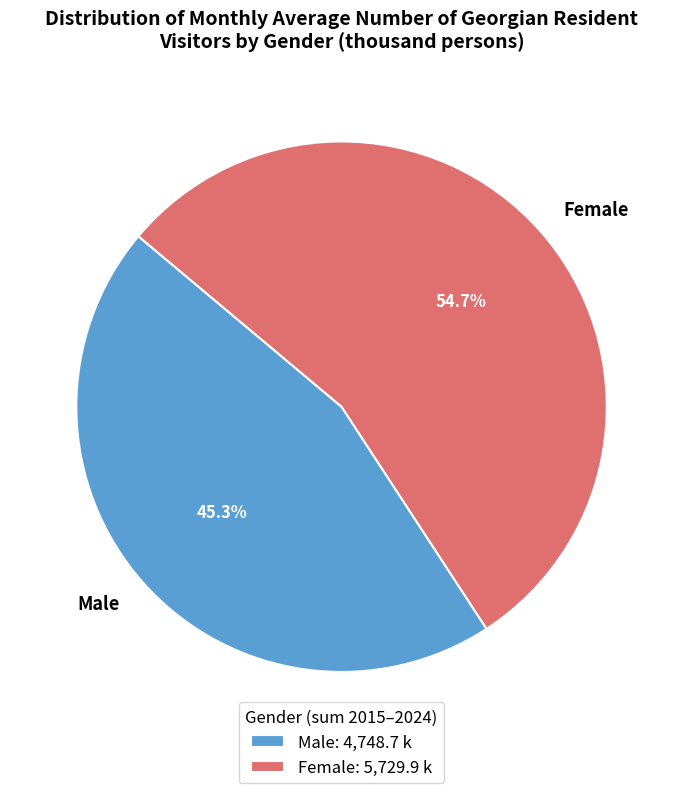

How many segments does this pie chart have?

2